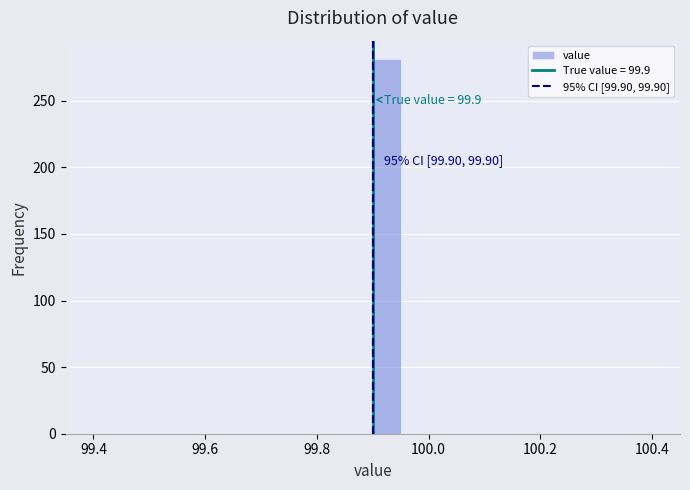

Read against the x-axis, roughly where is the centre of the tallest bar?

99.92